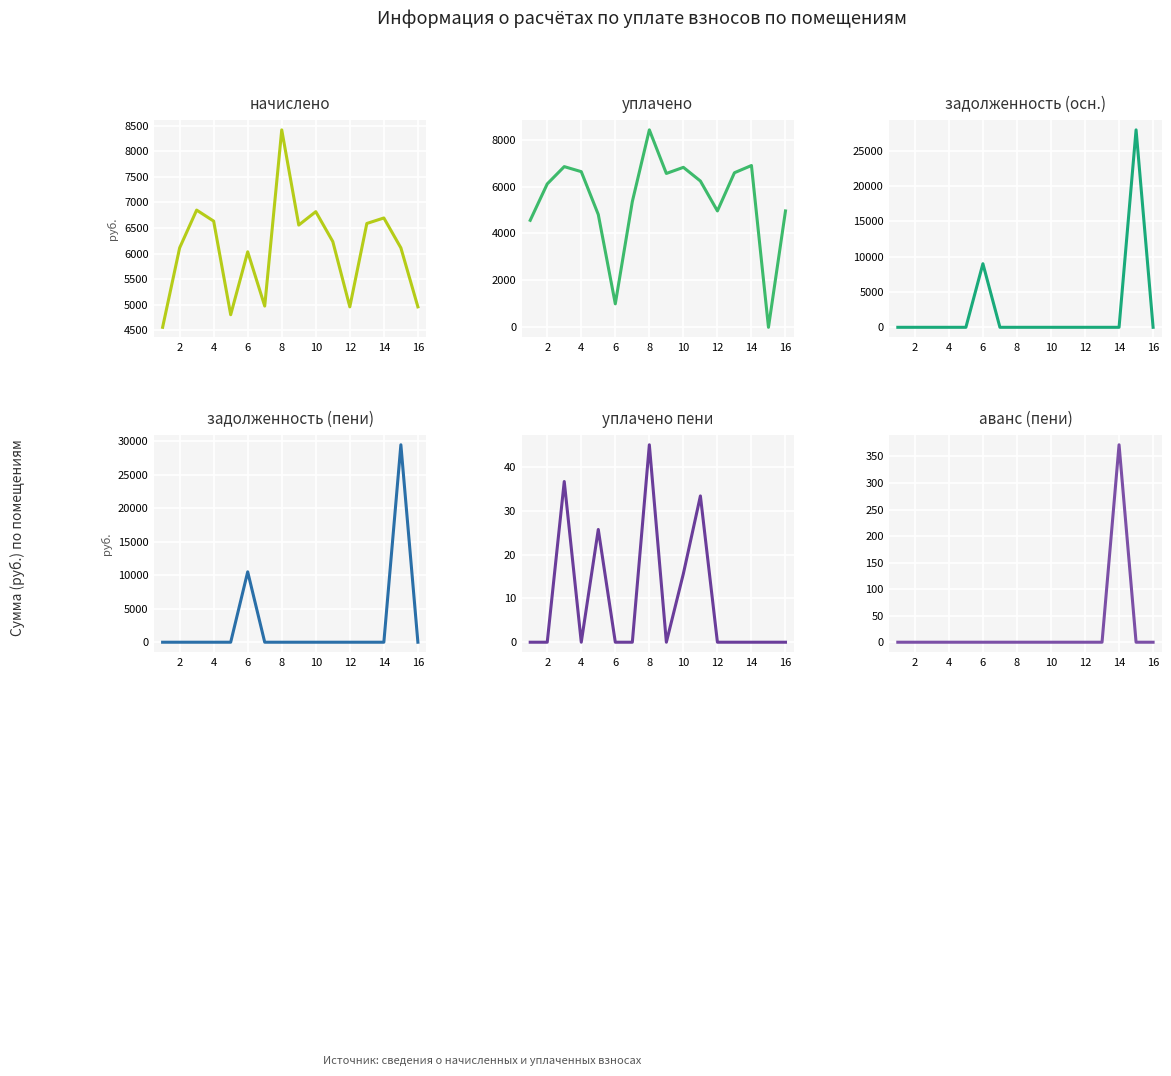

How many values in задолженность (осн.) are above zero?

2